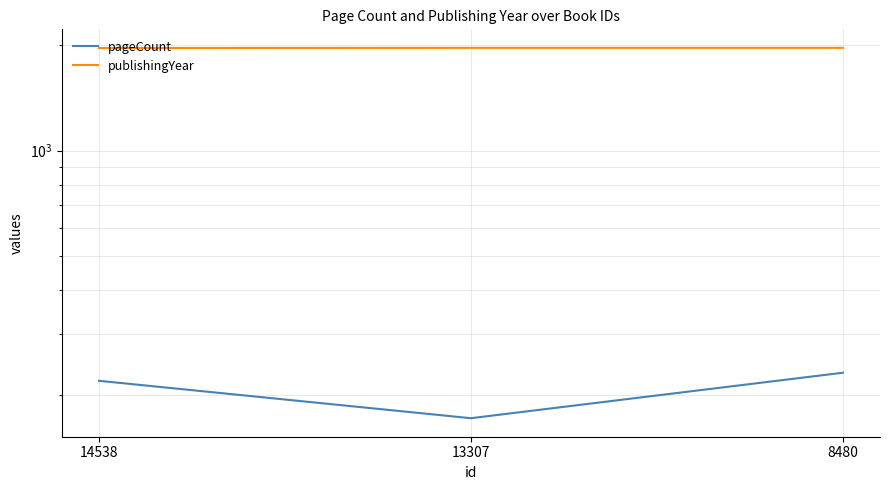

At which label does pageCount first exceed 220?

8480